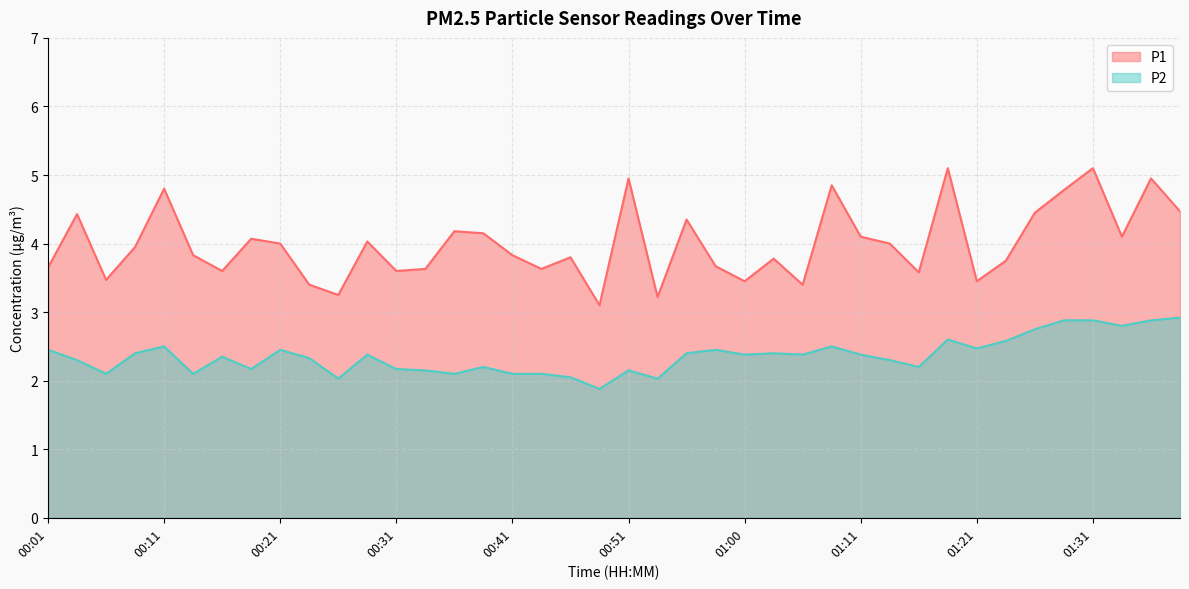

At which category is the sum across all series the highest?

01:31